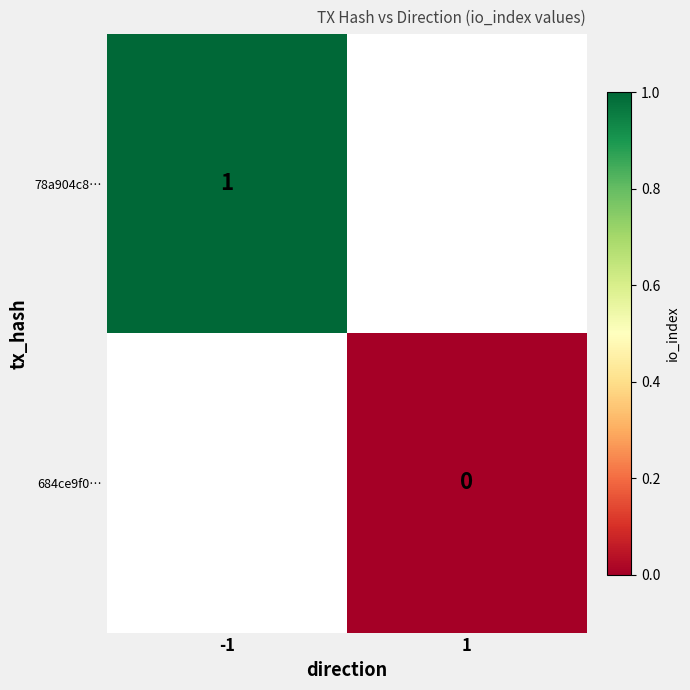

Count the number of data series in this chart.

2